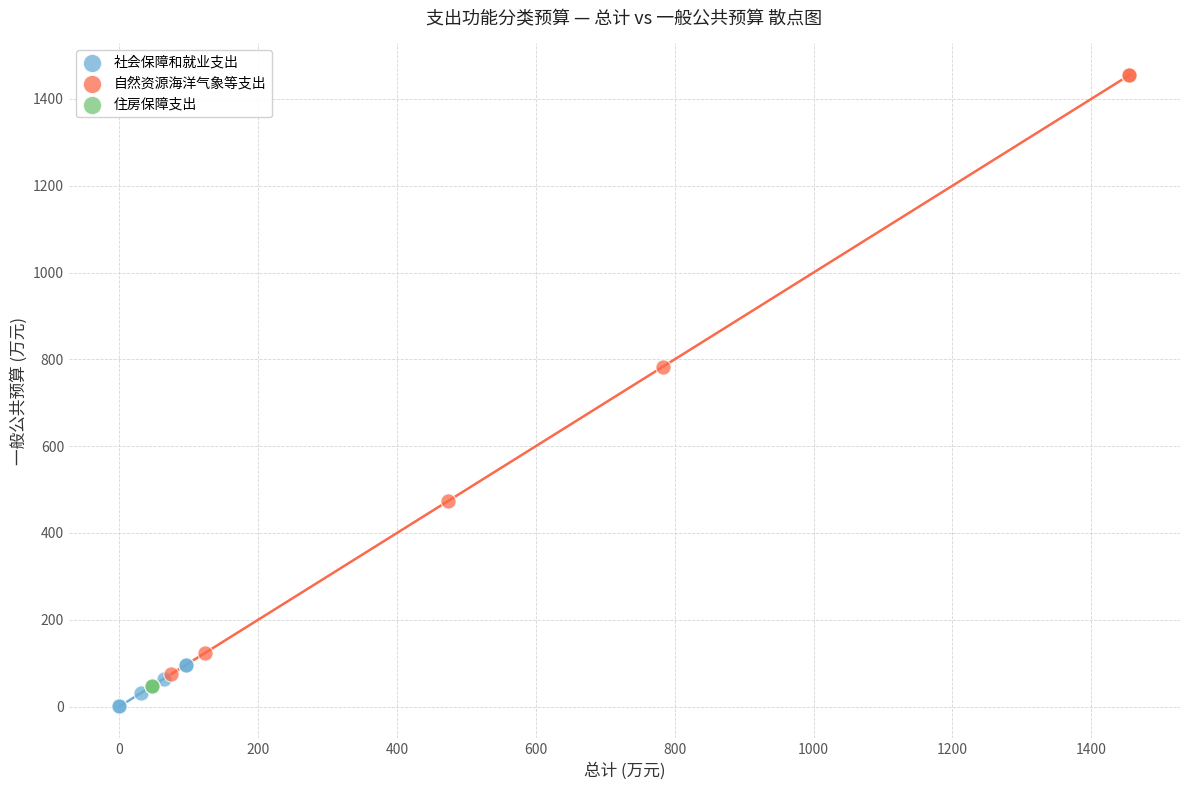

Which series contains the highest Y value?

自然资源海洋气象等支出